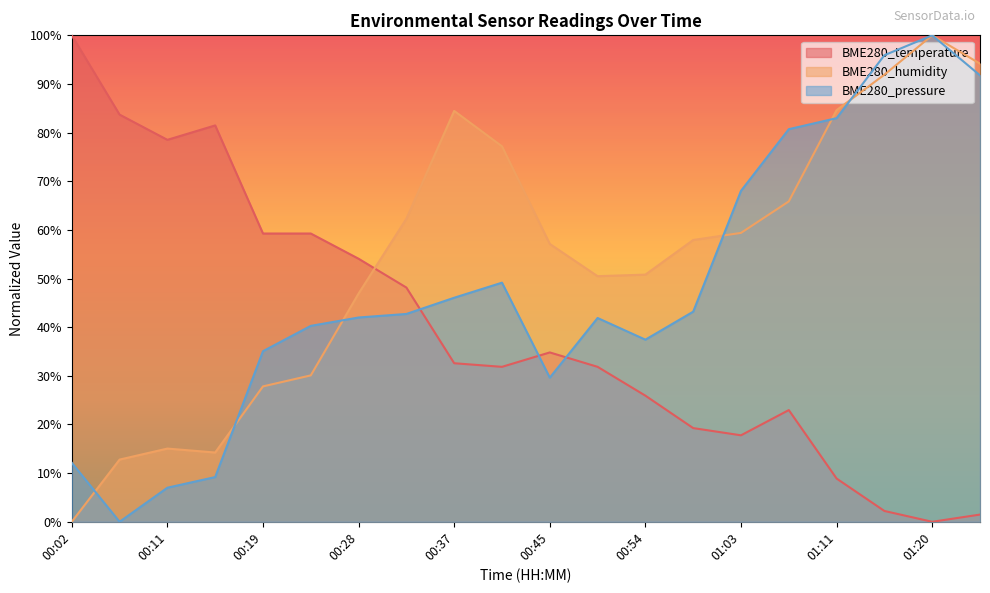

Which series has the largest total across all categories?

BME280_humidity